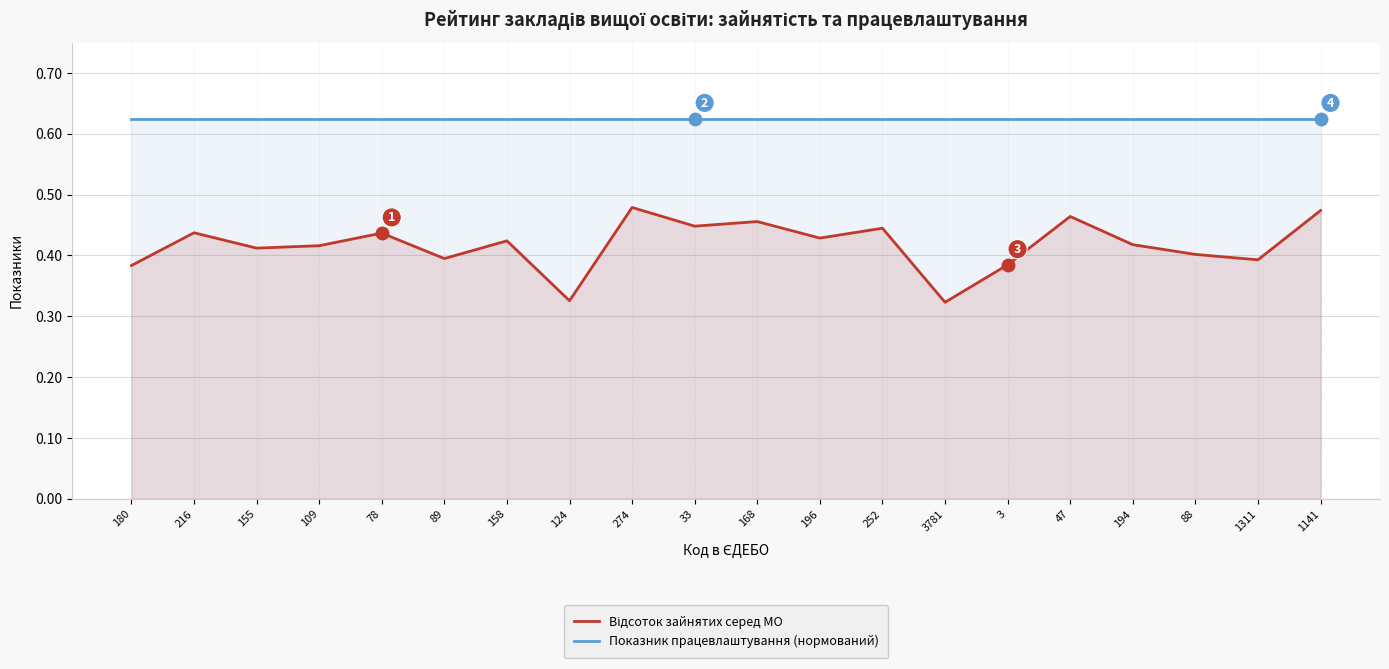

Rank the series at 33 from lowest to highest value.

Відсоток зайнятих серед МО, Показник працевлаштування (нормований)